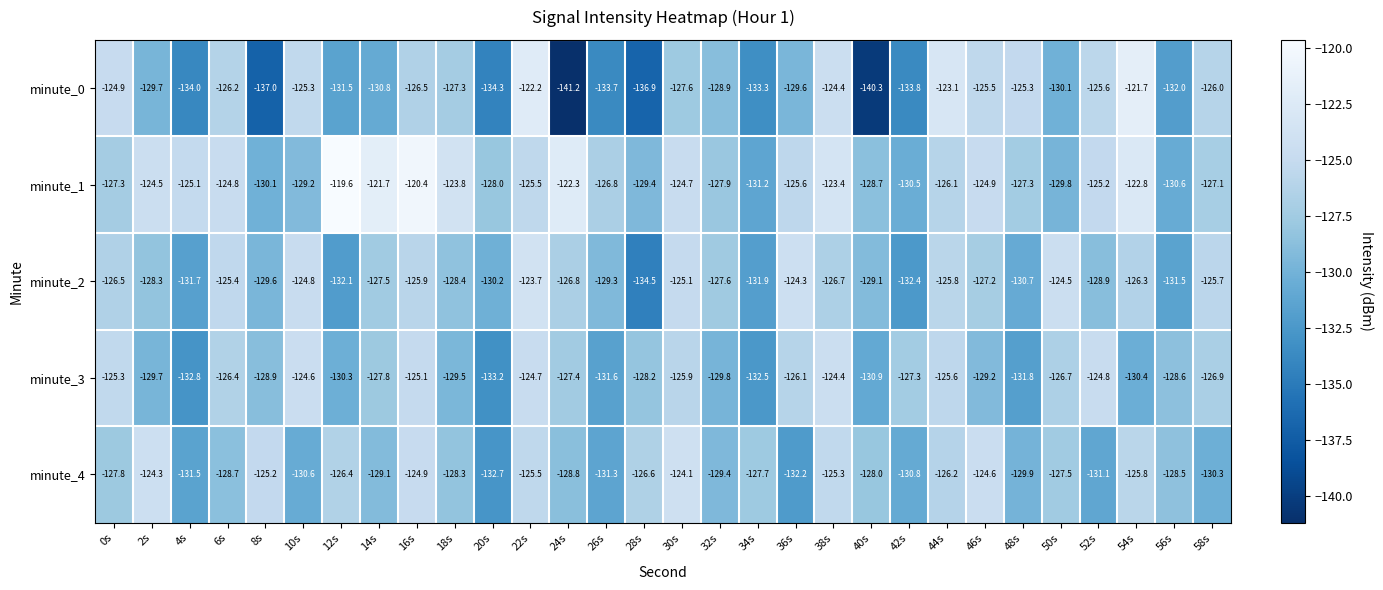

What is the average value of the minute_1 series?

-126.1